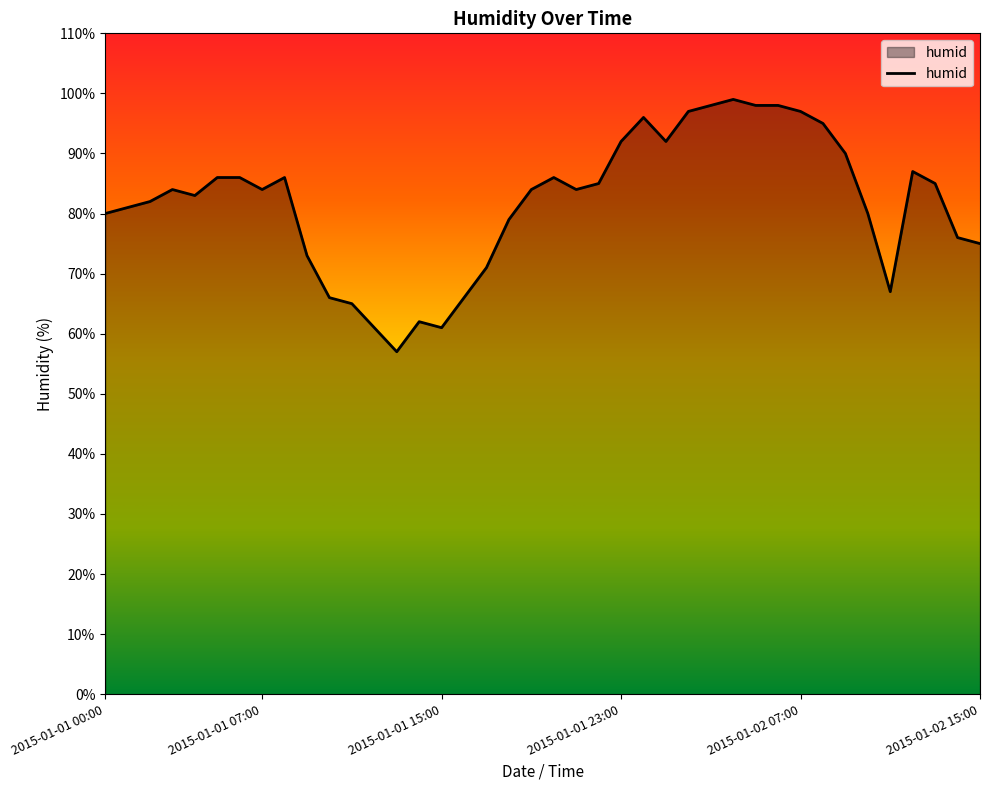

What is the smallest value displayed?

57